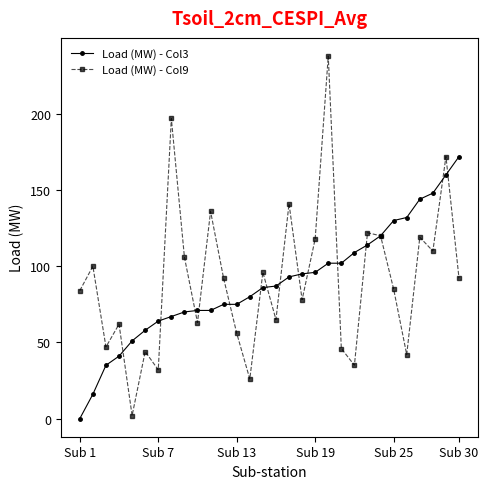

True or false: Load (MW) - Col9 has more than 1 interior local peaks.

True